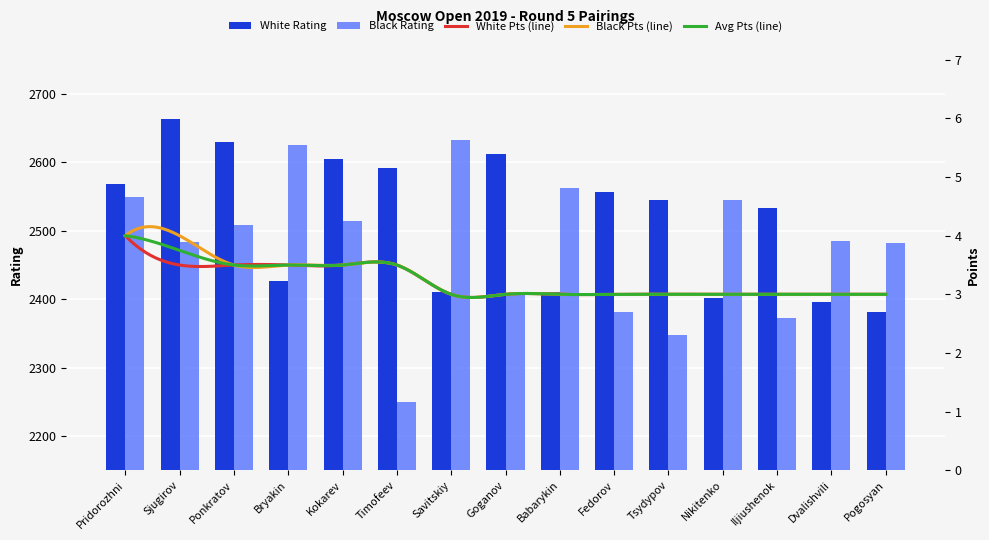

What is the label of the 2nd bar from the left?

Sjugirov